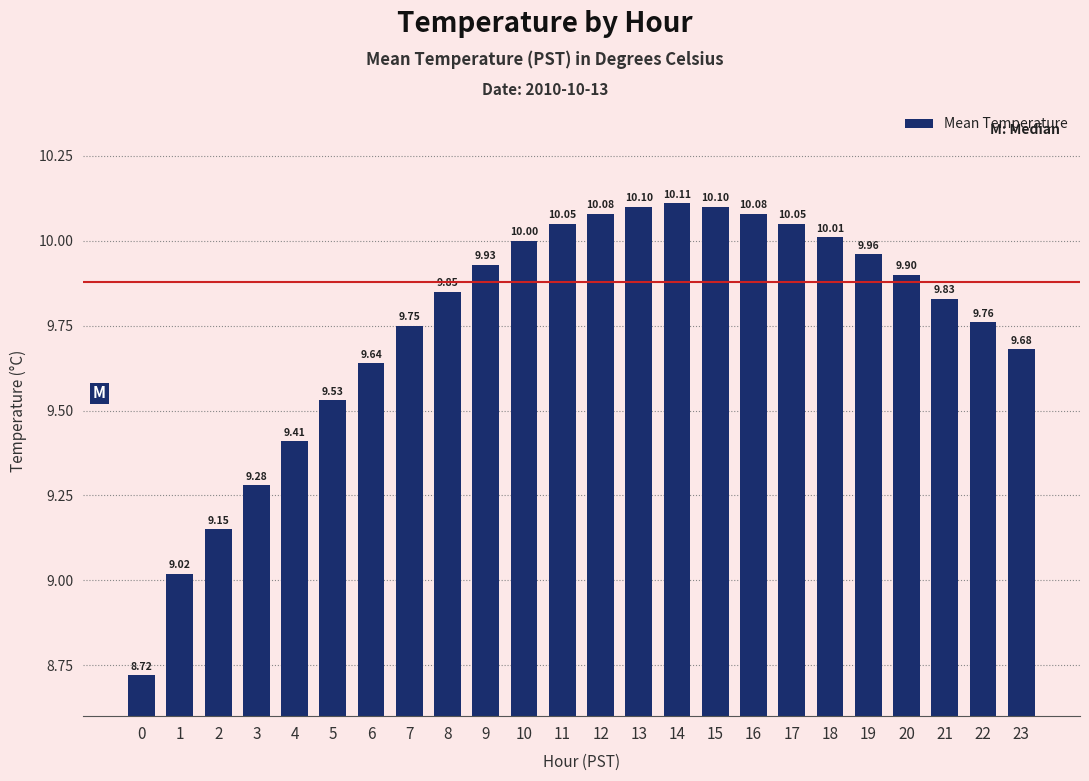

The chart shows a value of 10.1 at 15. True or false?

True